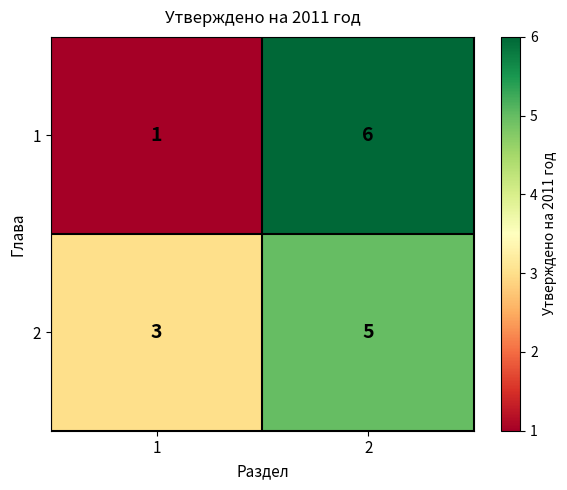

What is the sum of all 1 values?

7